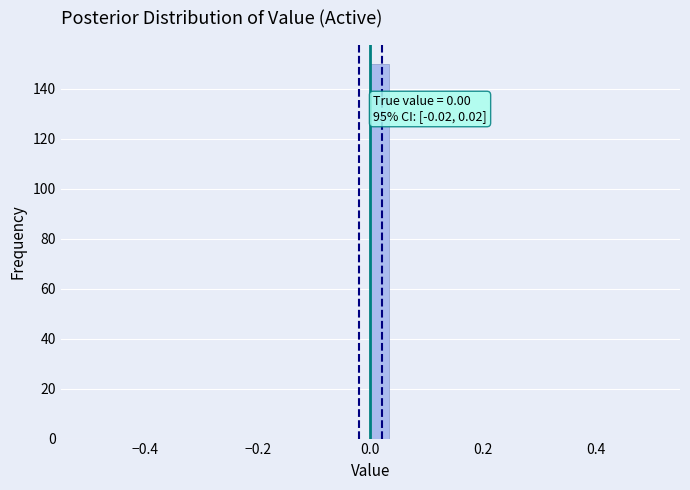

Around what value on the x-axis is the tallest bar? Give the approximate position of its centre, as read against the axis.

0.02